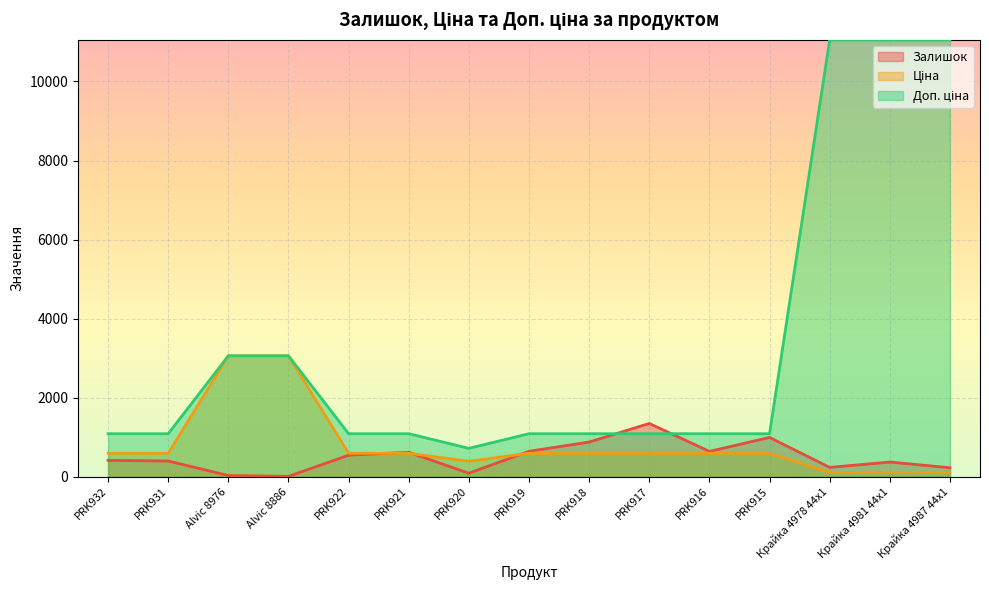

Rank the categories by Доп. ціна value from lowest to highest.

PRK920, PRK932, PRK931, PRK922, PRK921, PRK919, PRK918, PRK917, PRK916, PRK915, Alvic 8976, Alvic 8886, Крайка 4978 44x1, Крайка 4981 44x1, Крайка 4987 44x1